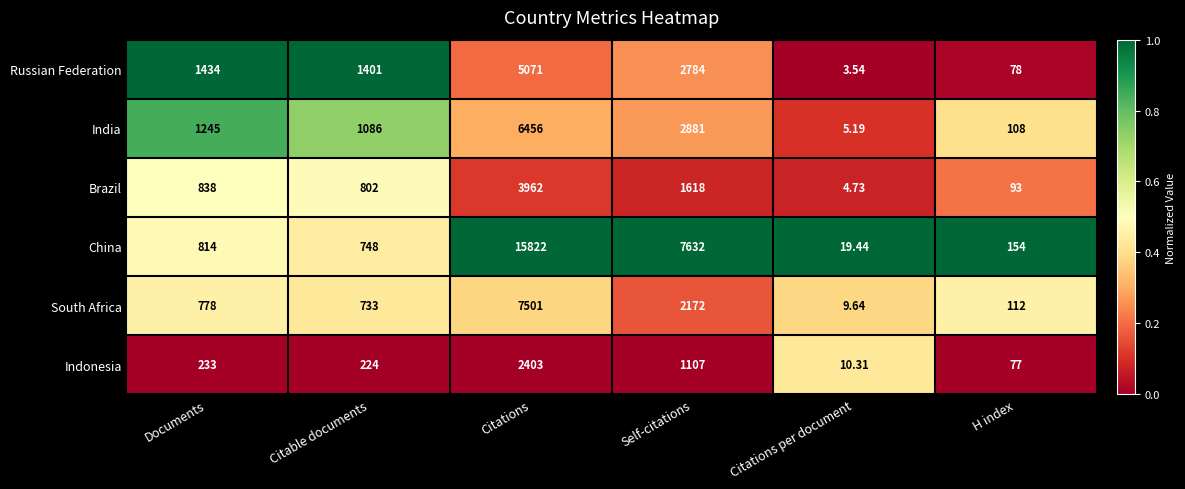

Between Self-citations and Citations per document, which series saw the biggest shift?

China